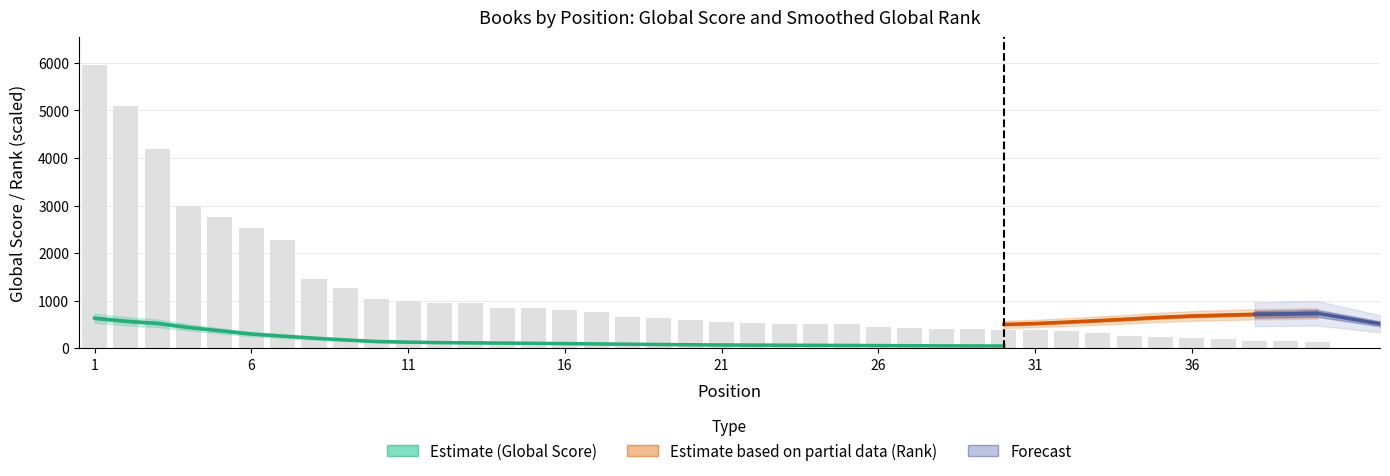

Where does the data first go above 592?

1